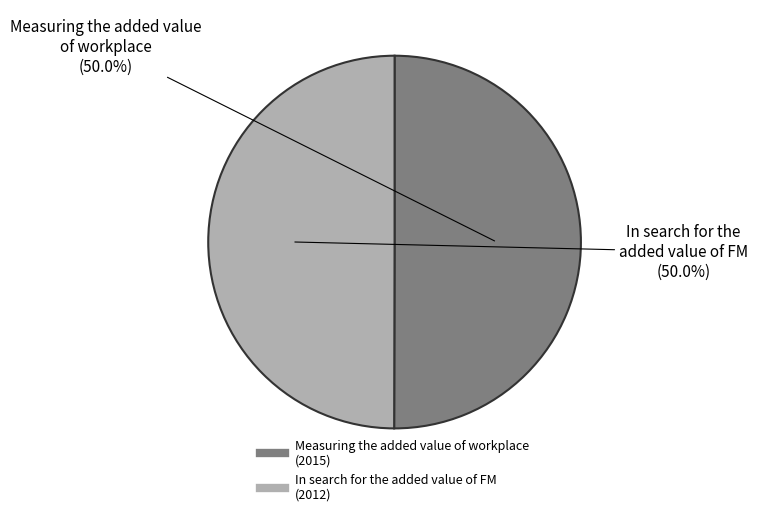

Combined, do In search for the added value of FM (2012) and Measuring the added value of workplace (2015) account for over 50%?

Yes